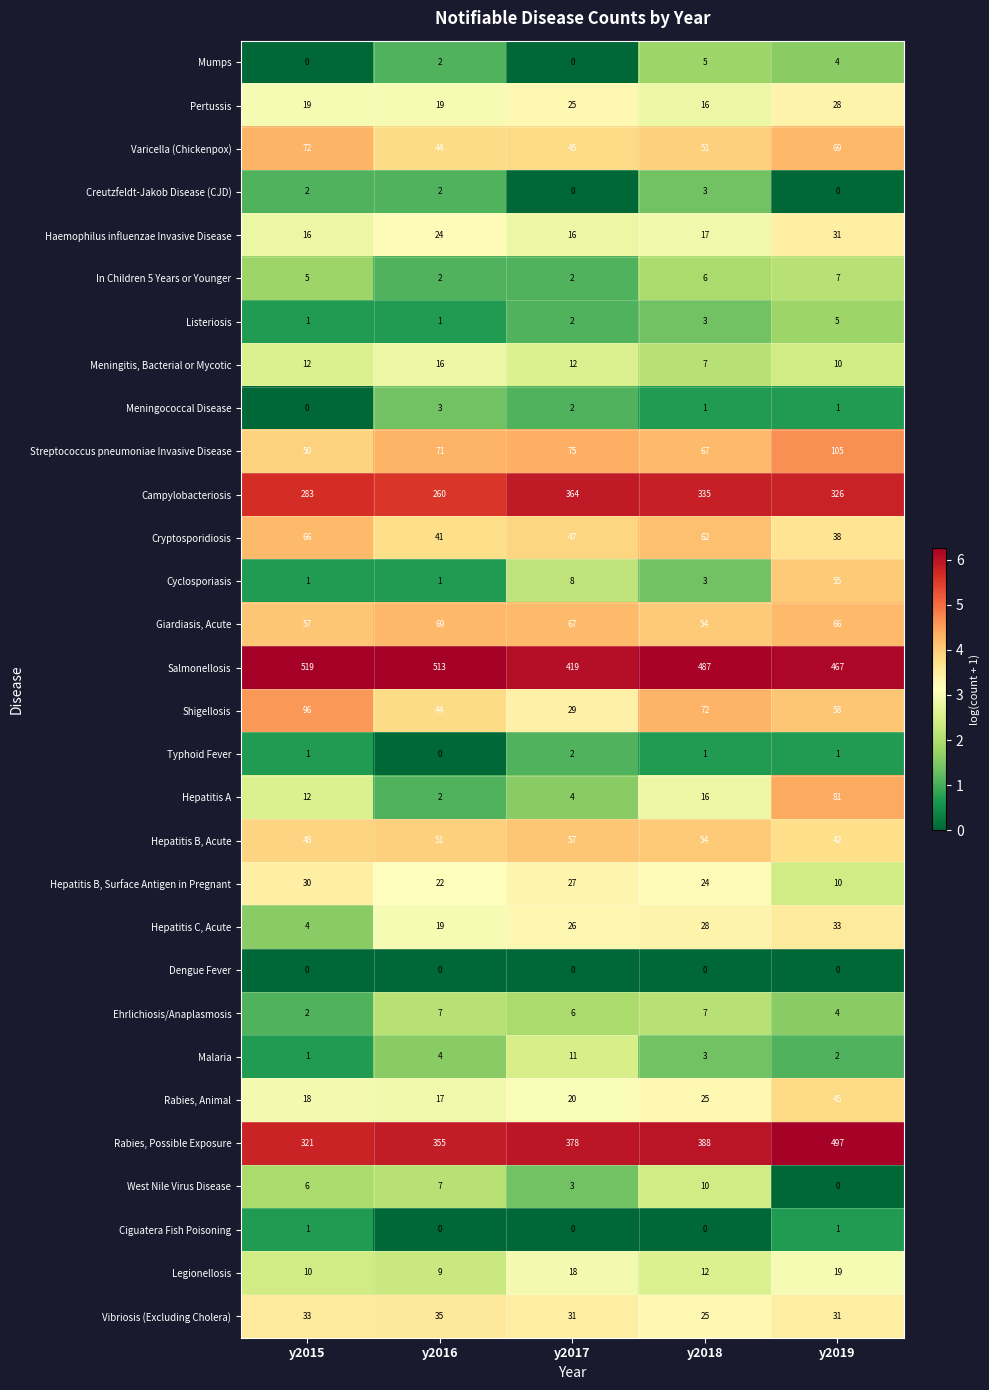

At how many categories does at least one series exceed 0?

5